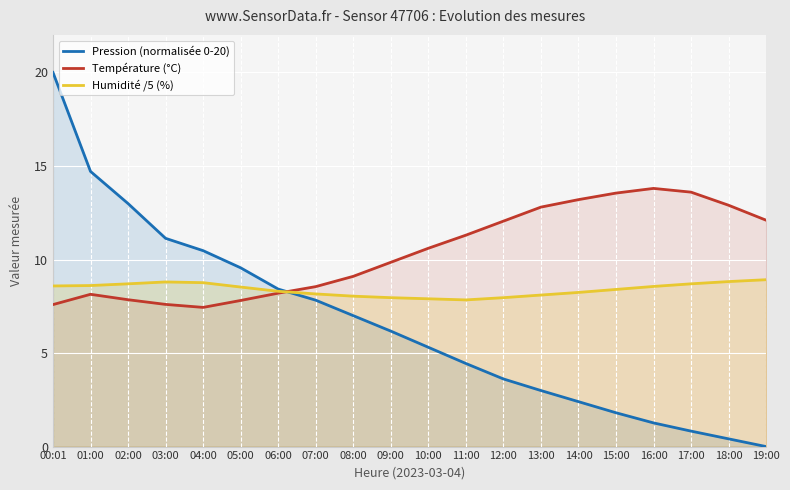

Which has a higher value, 17:00 or 01:00?

01:00